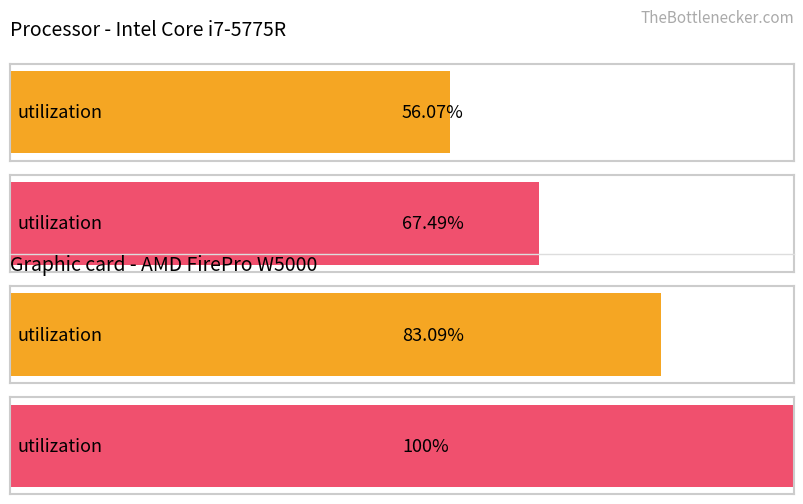

Count the Maximum utilization values in the range 0 to 1.

4